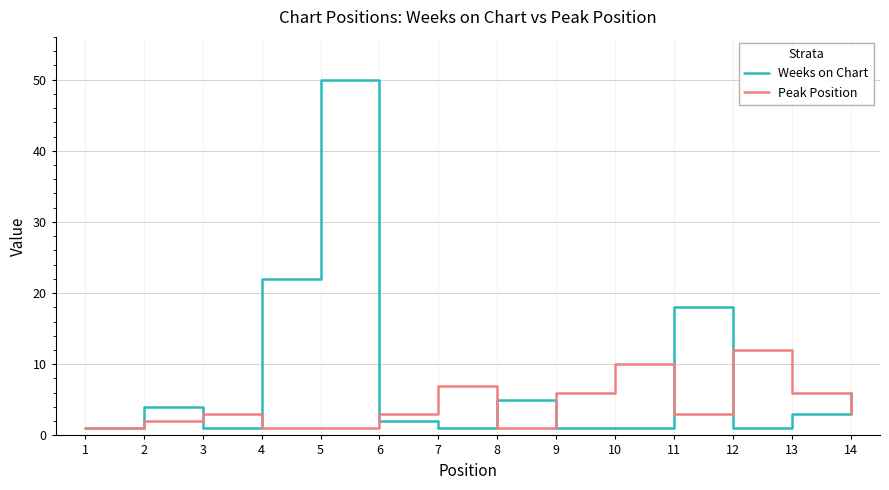

Where is the first local minimum for Weeks on Chart?

3